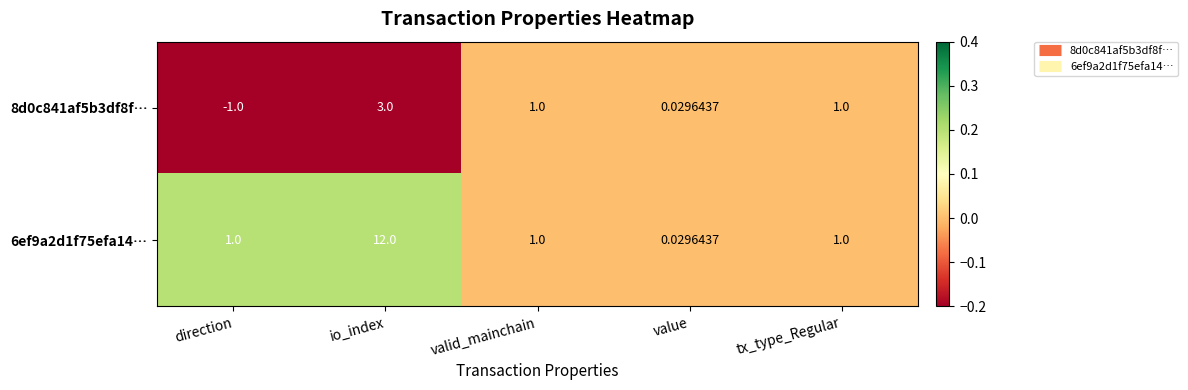

At which category is the sum across all series the highest?

io_index